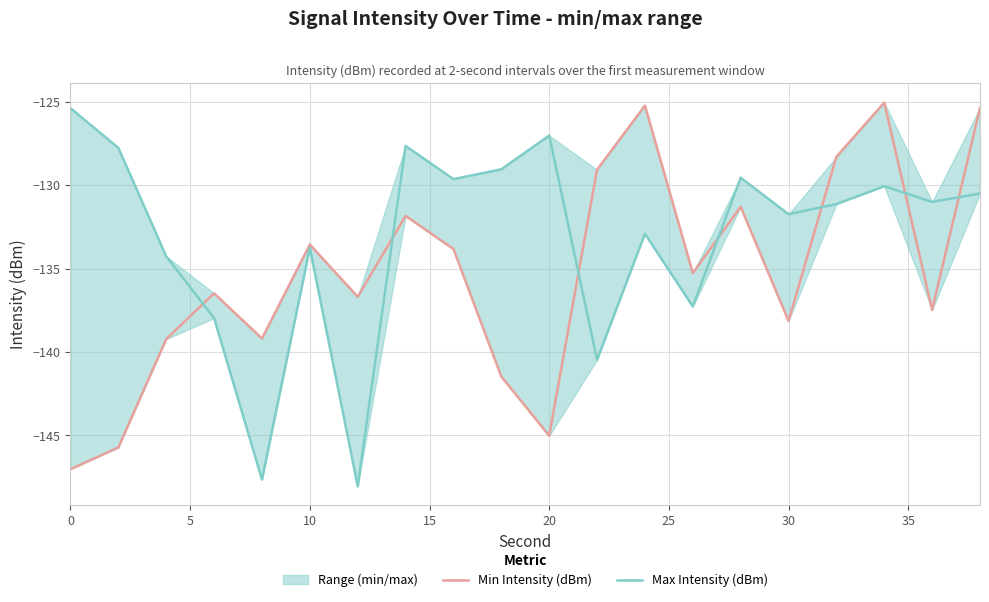

Reading left to right, transcribe all the data shown in this chart.

Min Intensity (dBm): -147.0	-145.7	-139.2	-136.5	-139.2	-133.6	-136.7	-131.8	-133.8	-141.5	-145.0	-129.1	-125.2	-135.3	-131.3	-138.1	-128.3	-125.1	-137.5	-125.4
Max Intensity (dBm): -125.4	-127.8	-134.3	-138.0	-147.6	-133.8	-148.0	-127.7	-129.6	-129.1	-127.0	-140.5	-132.9	-137.3	-129.6	-131.8	-131.1	-130.1	-131.0	-130.5